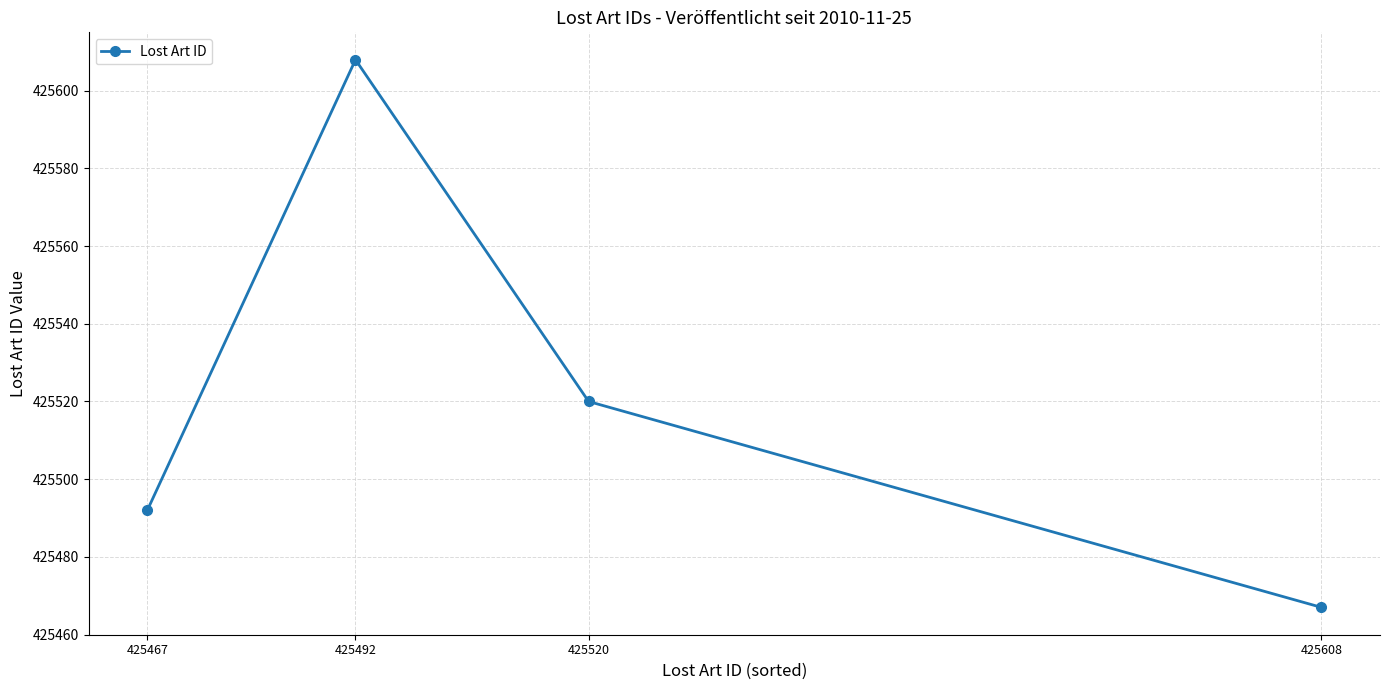

At which category does the chart reach its minimum across all series?

425608